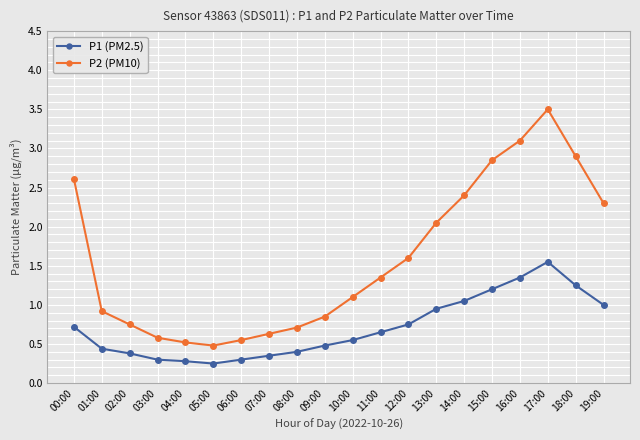

What is the difference between the maximum and minimum values in the P1 (PM2.5) series?

1.3